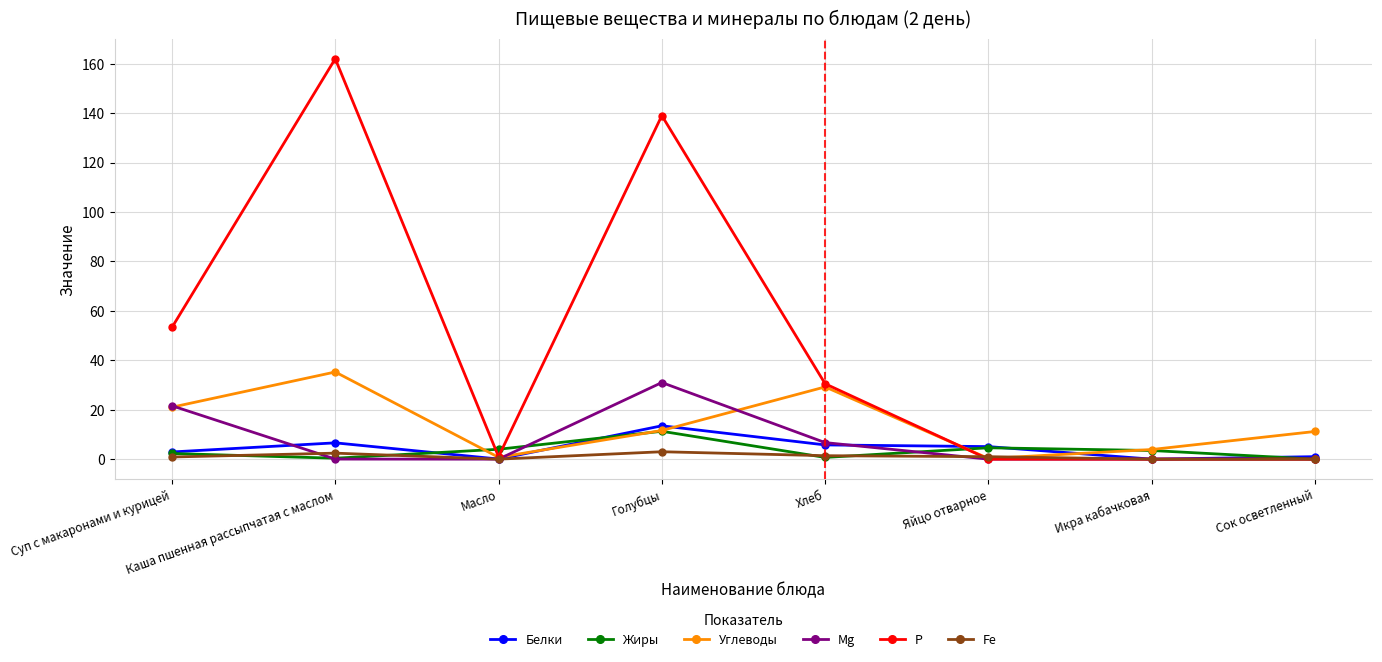

What is the total value across all series at Масло?

5.8